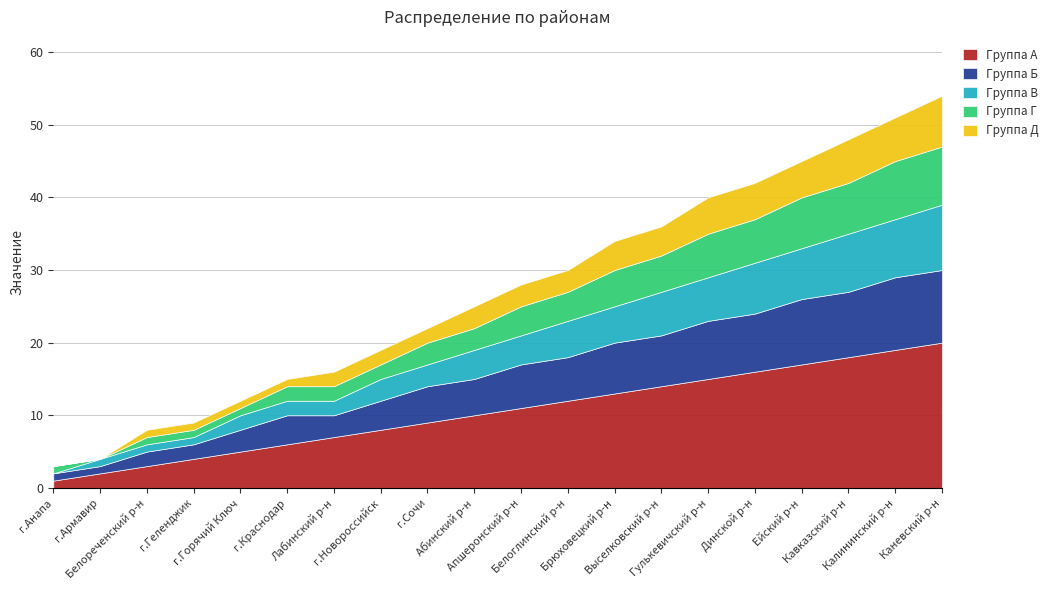

Where is Группа Д nearest to the value 3?

Абинский р-н